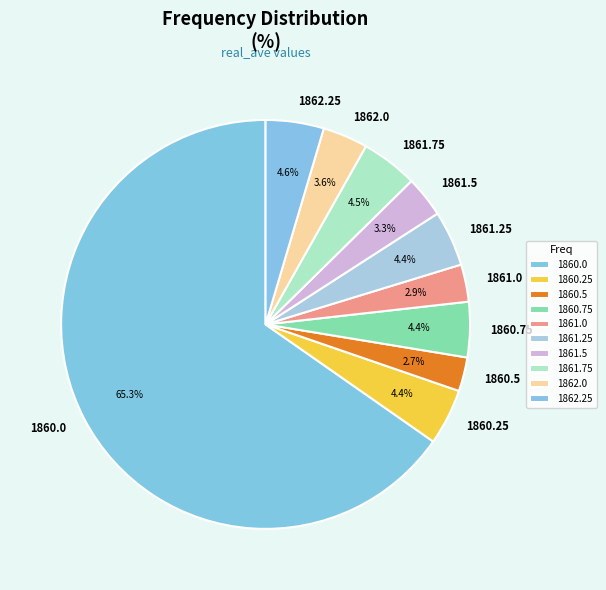

Combined, what portion of the pie is 1860.0 and 1861.5?

68.5%